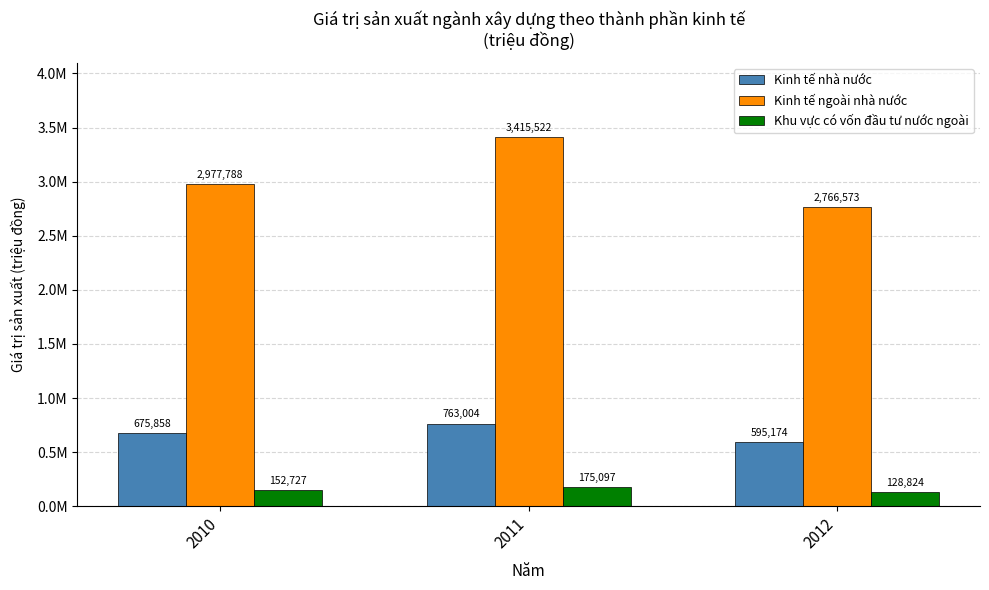

List the series in order of their peak value, lowest first.

Khu vực có vốn đầu tư nước ngoài, Kinh tế nhà nước, Kinh tế ngoài nhà nước